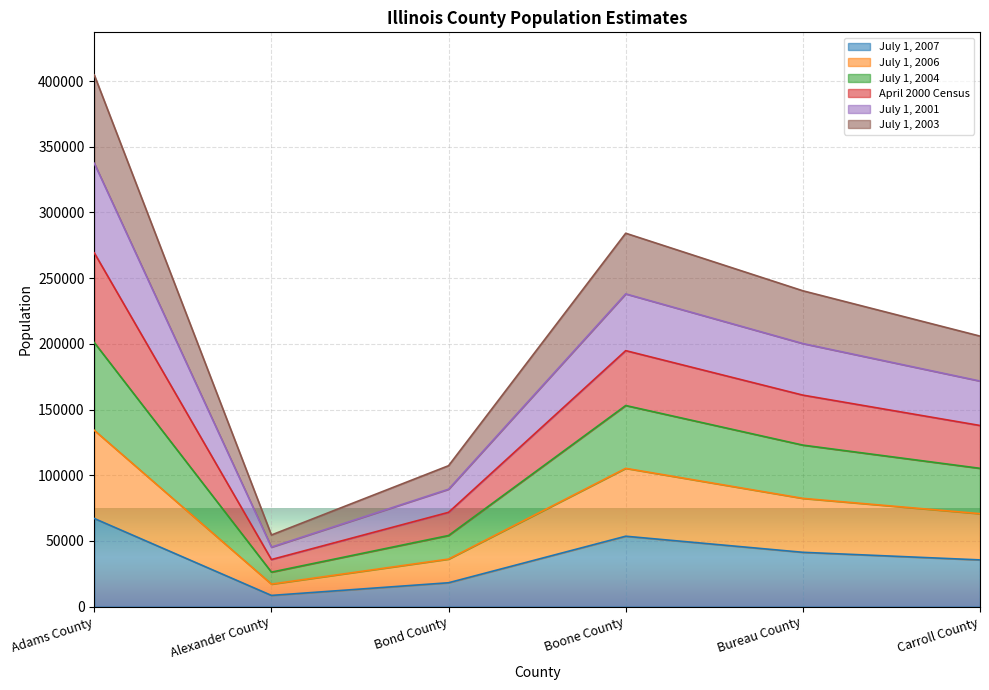

Which series has the largest range (max minus min)?

April 2000 Census